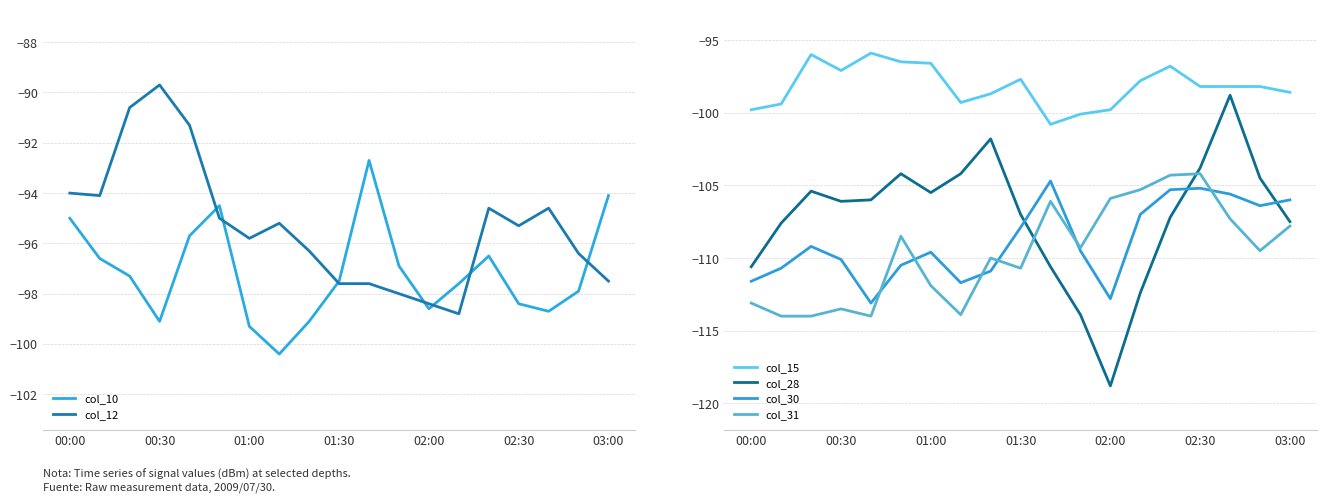

How many data points in col_31 are above -109?

8